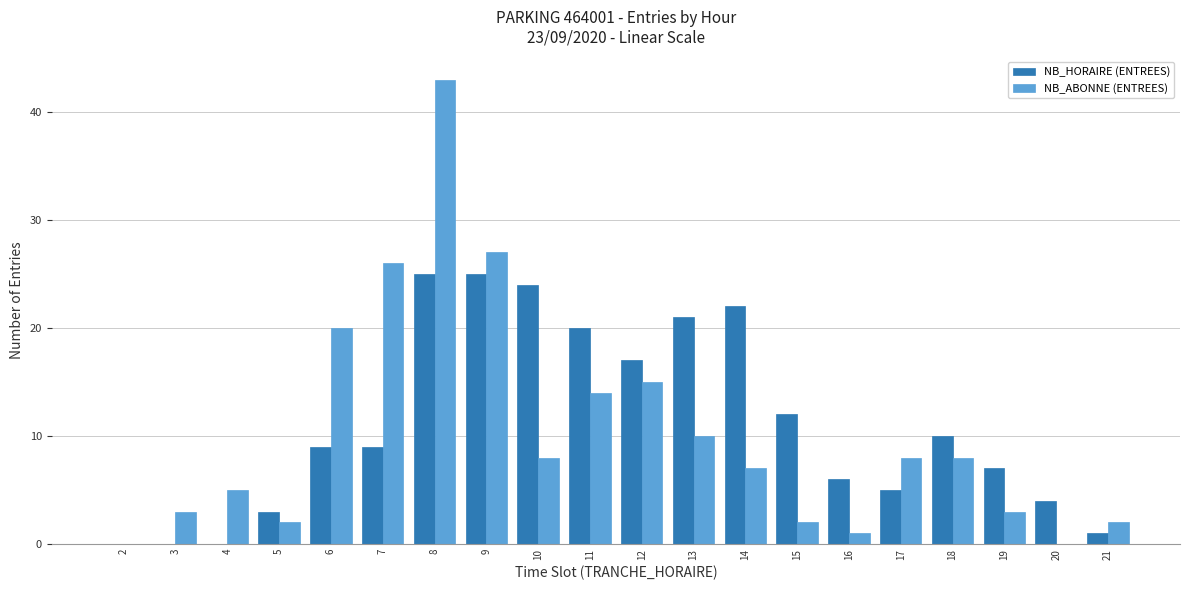

Count the number of data series in this chart.

2